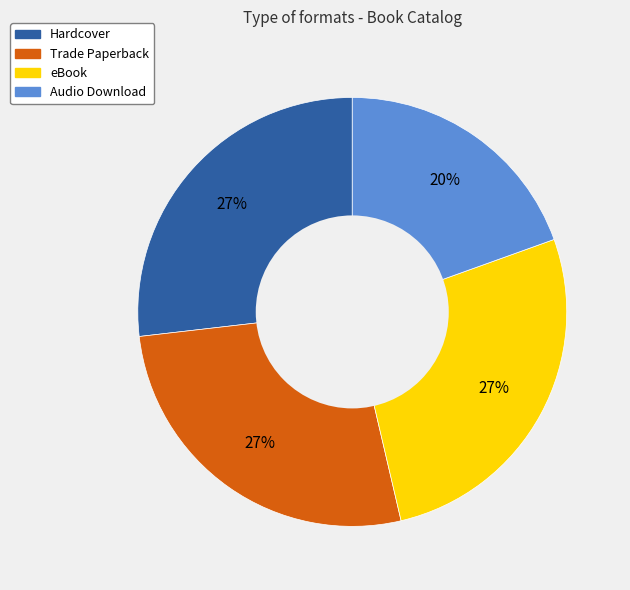

Which has a higher value, eBook or Audio Download?

eBook